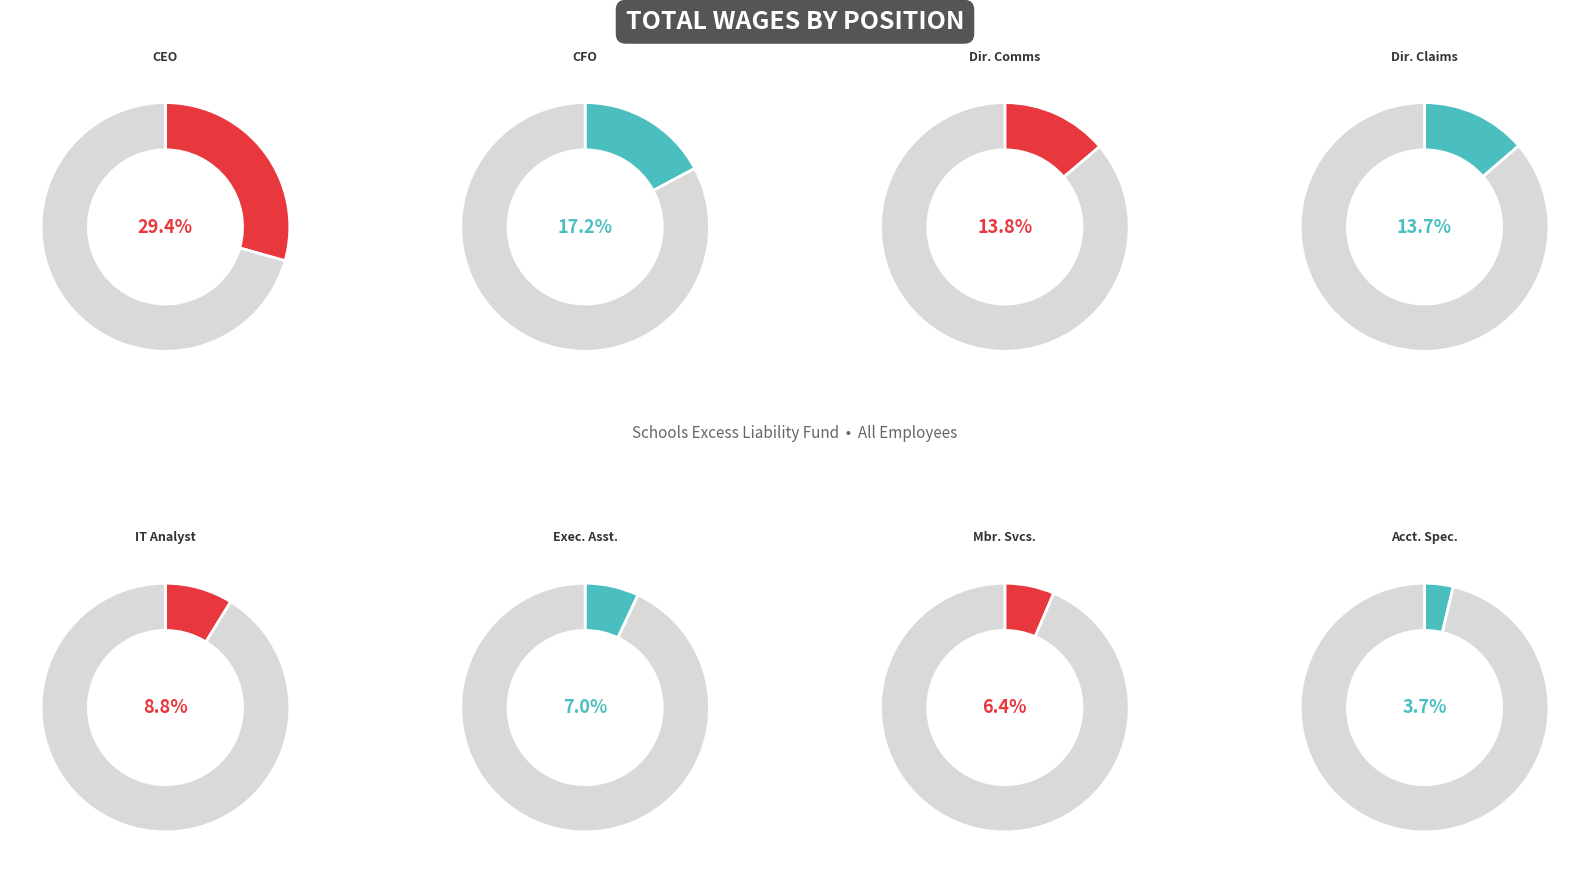

Is the sum of Accounting Specialist and Director Of Claims greater than half?

No